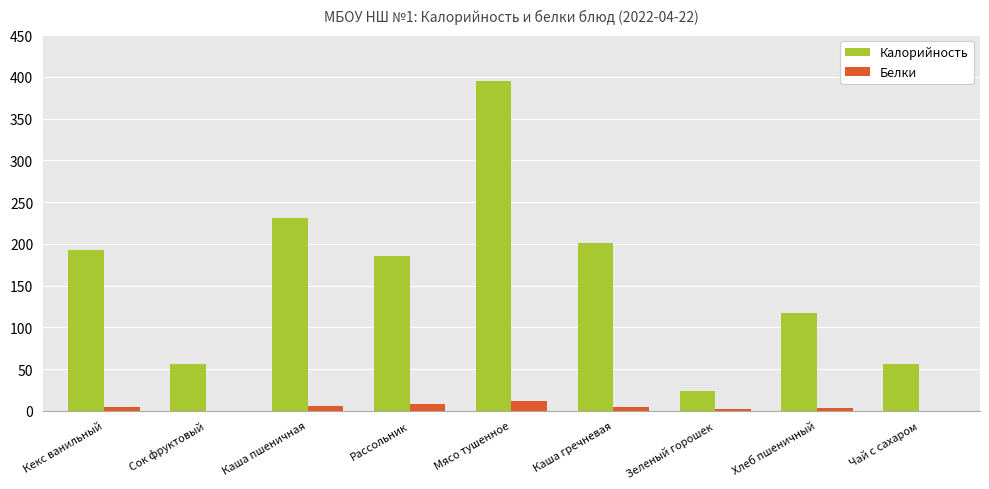

Which series has the widest spread of values?

Калорийность